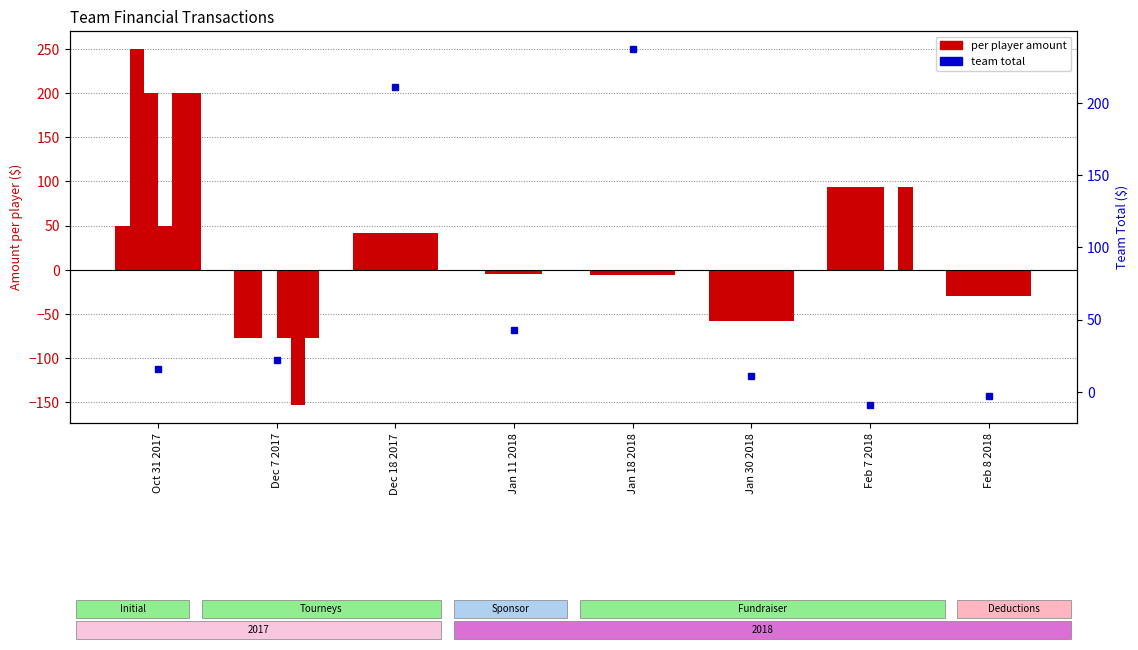

The value of FirstName #3 at Oct 31 2017 is 147.3. True or false?

False